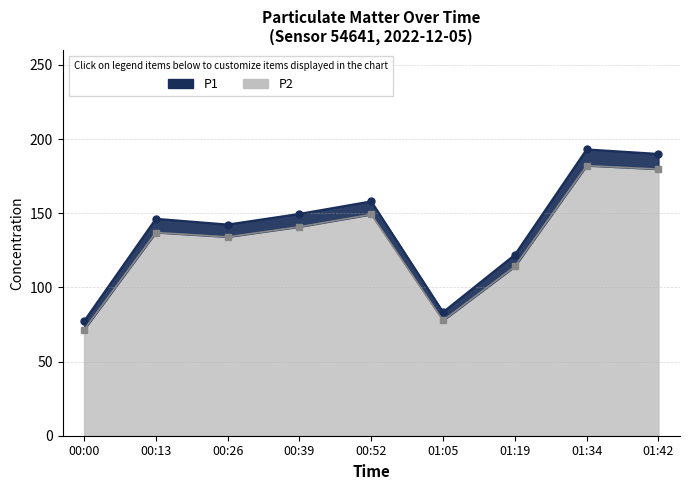

What is the total value across all series at 00:13?

283.2